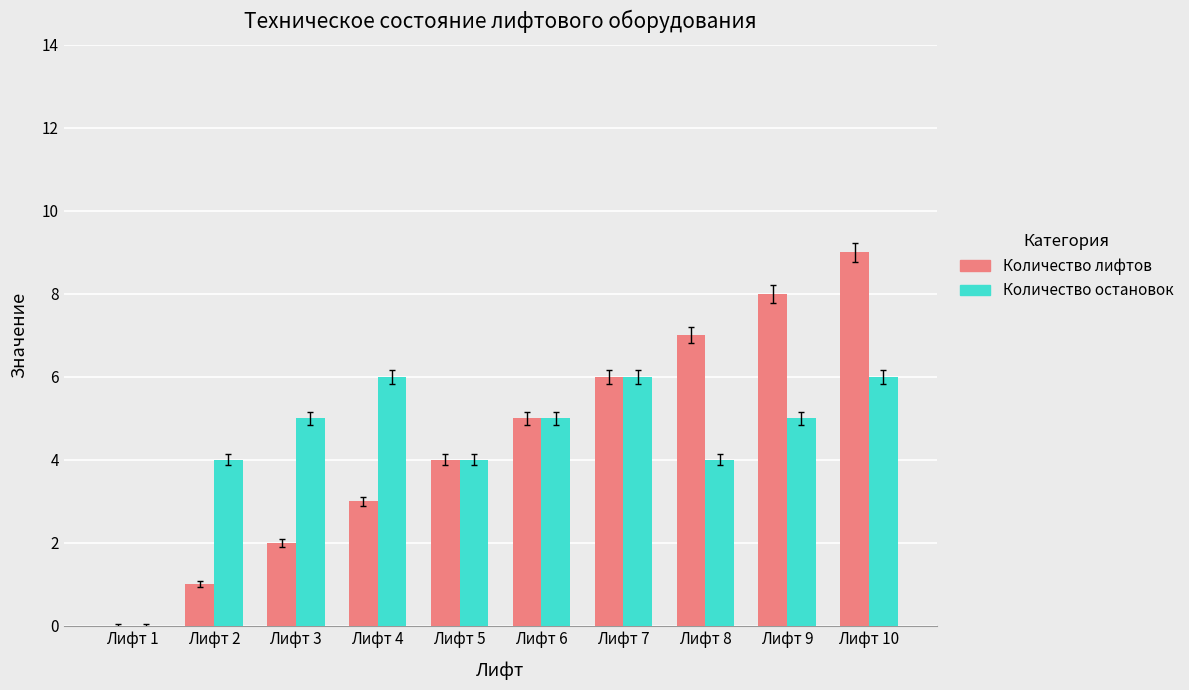

At which category is the sum across all series the highest?

Лифт 10